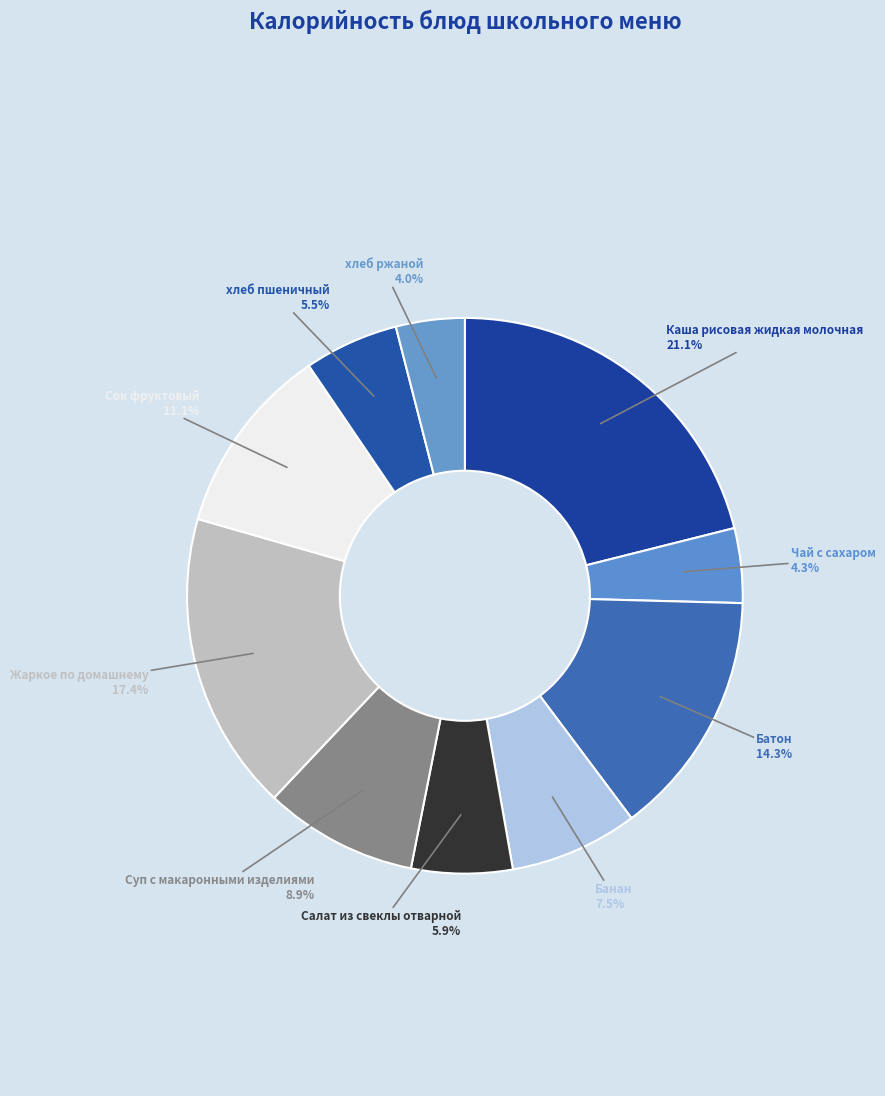

Rank the categories by value from lowest to highest.

хлеб ржаной, Чай с сахаром, хлеб пшеничный, Салат из свеклы отварной, Банан, Суп с макаронными изделиями, Сок фруктовый, Батон, Жаркое по домашнему, Каша рисовая жидкая молочная